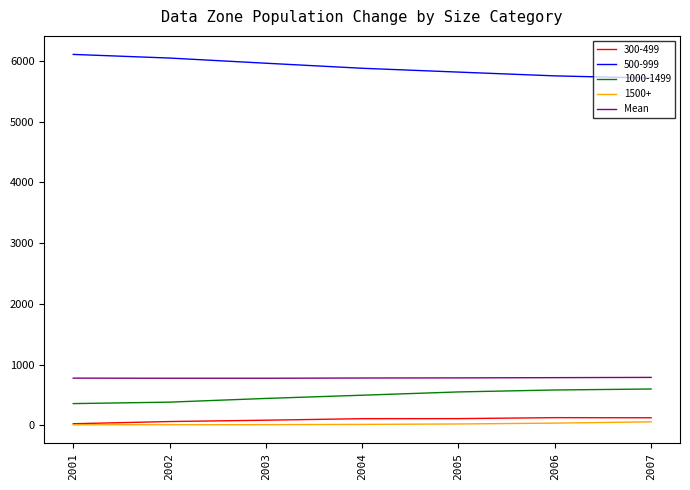

Which category has the highest value across all series?

2001